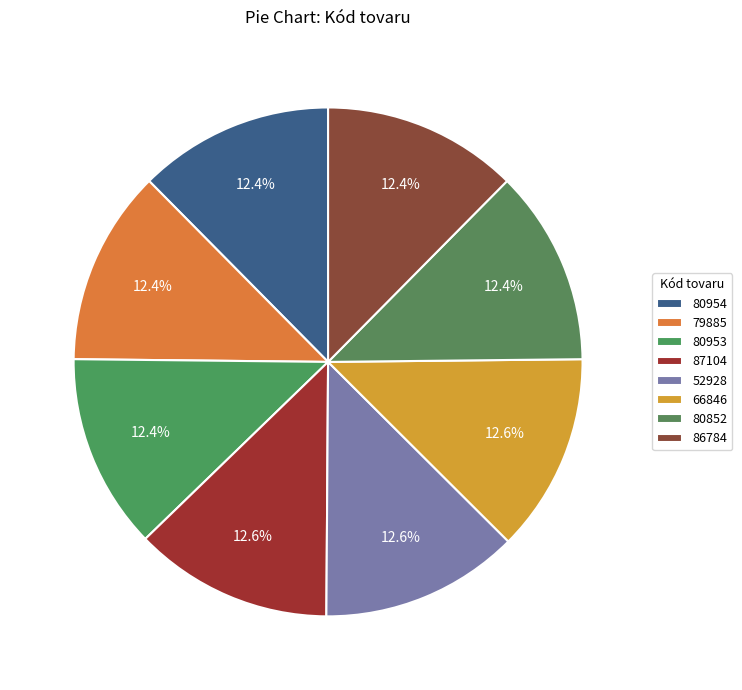

Count the number of slices in the pie.

8